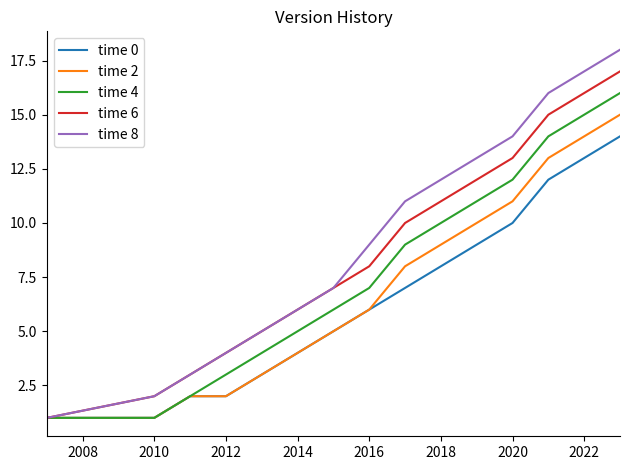

What is the maximum value shown in the chart?

18